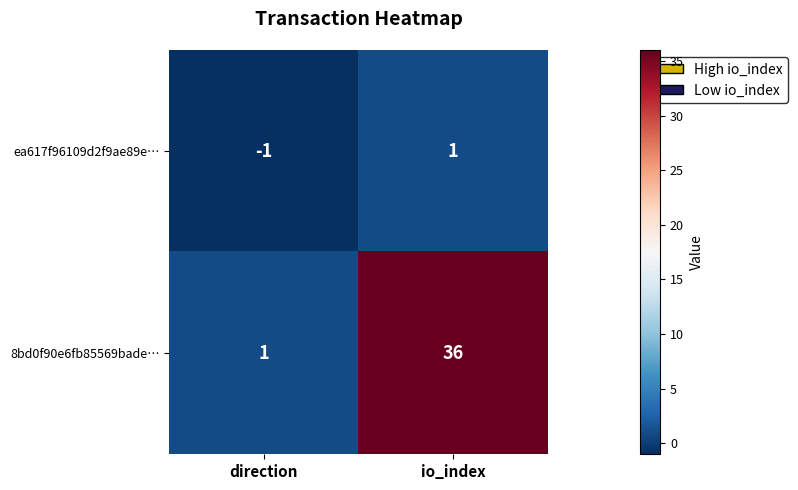

What is the sum of all 8bd0f90e6fb85569bade… values?

37